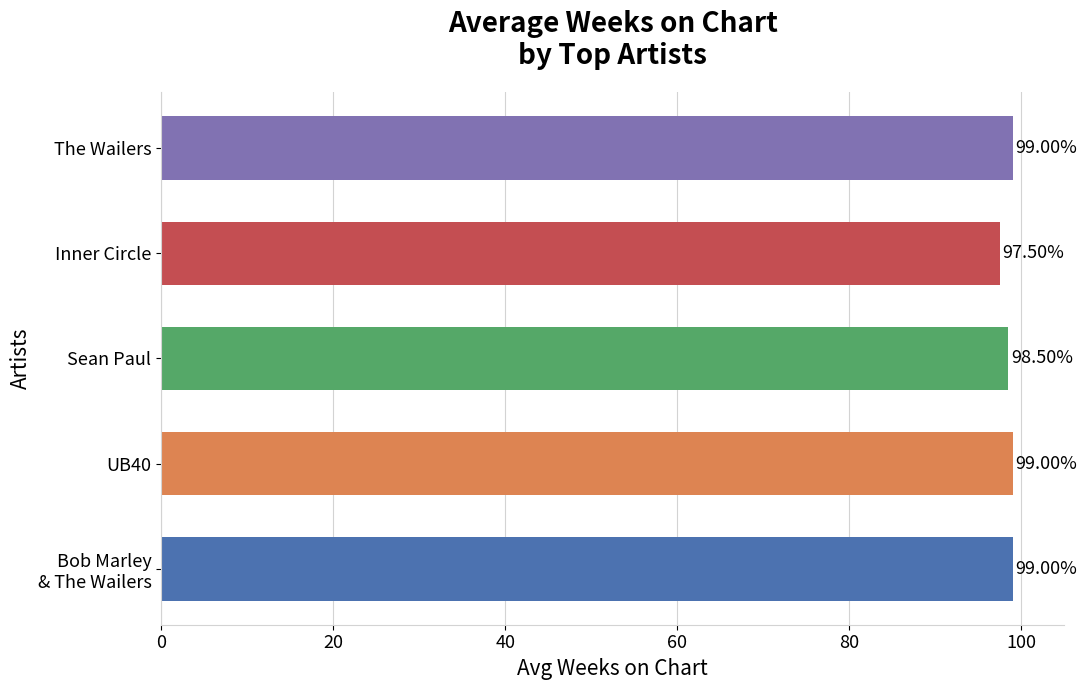

Are the bars horizontal?

Yes